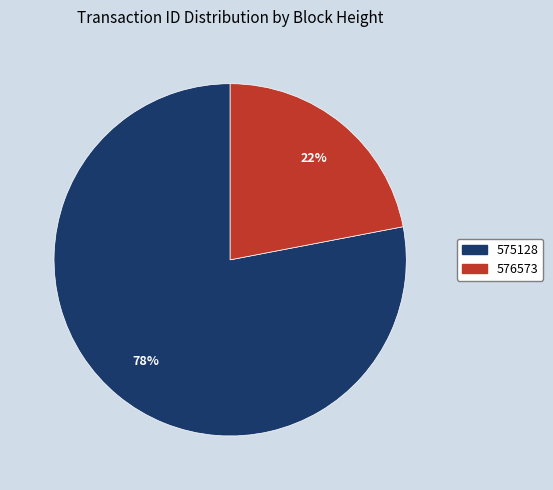

How many slices are in this pie chart?

2